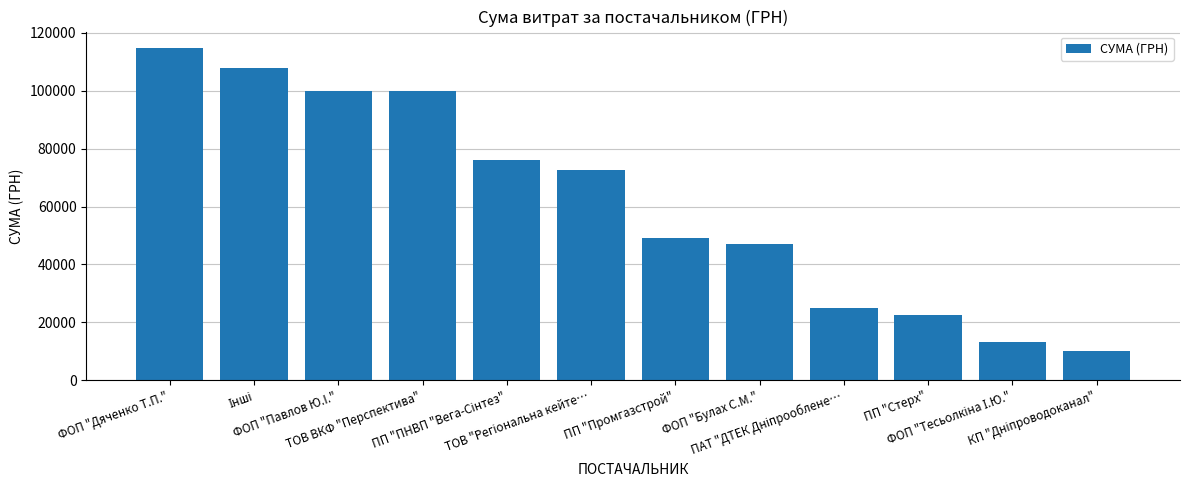

Does the chart contain stacked bars?

No